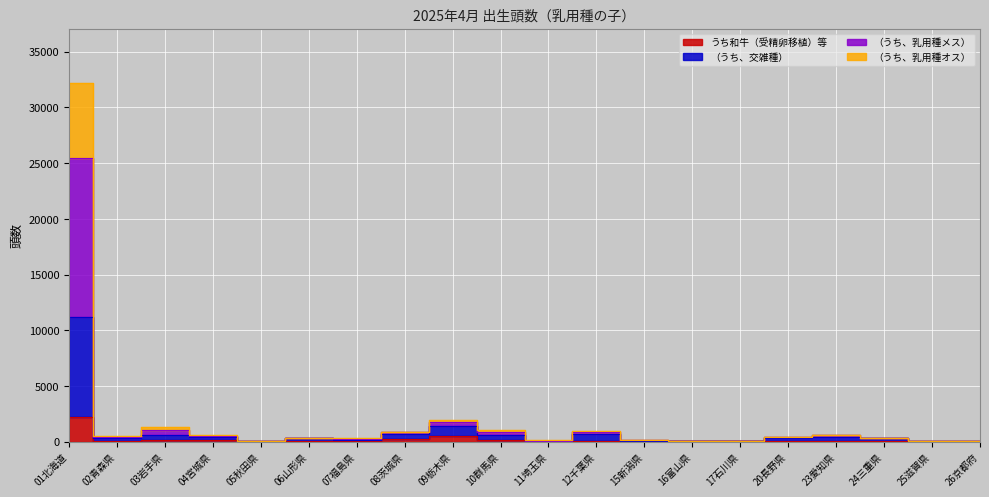

How many data points does each series have?

20